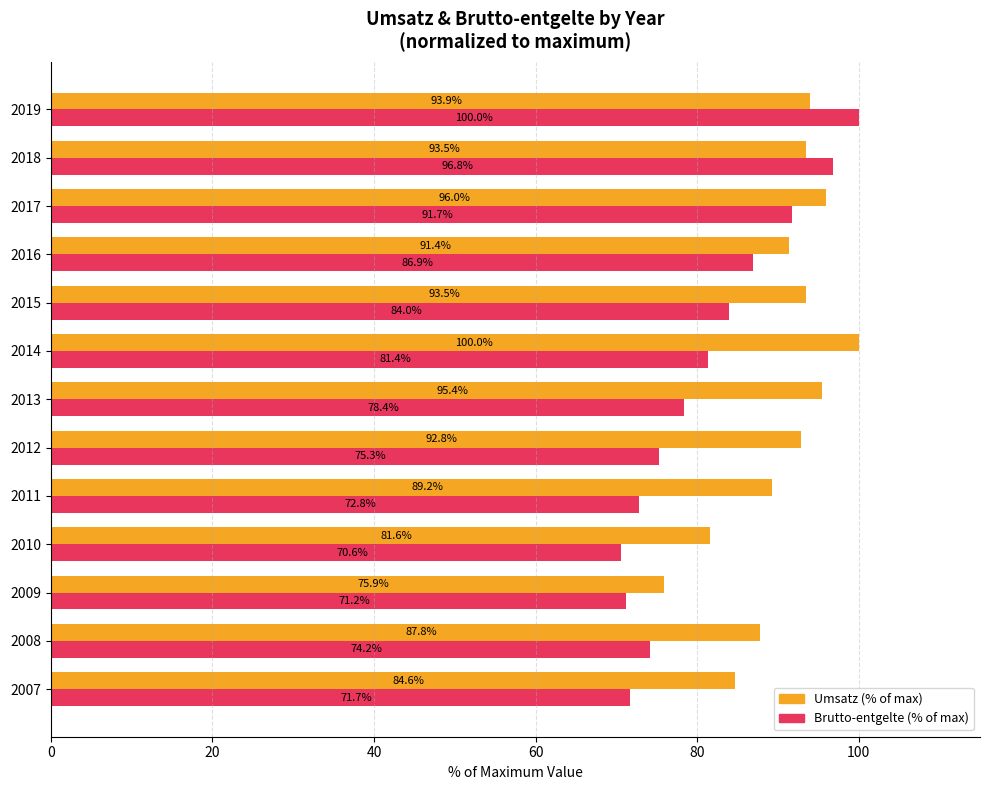

What is the approximate value of Umsatz (% of max) at 2017?

96.0